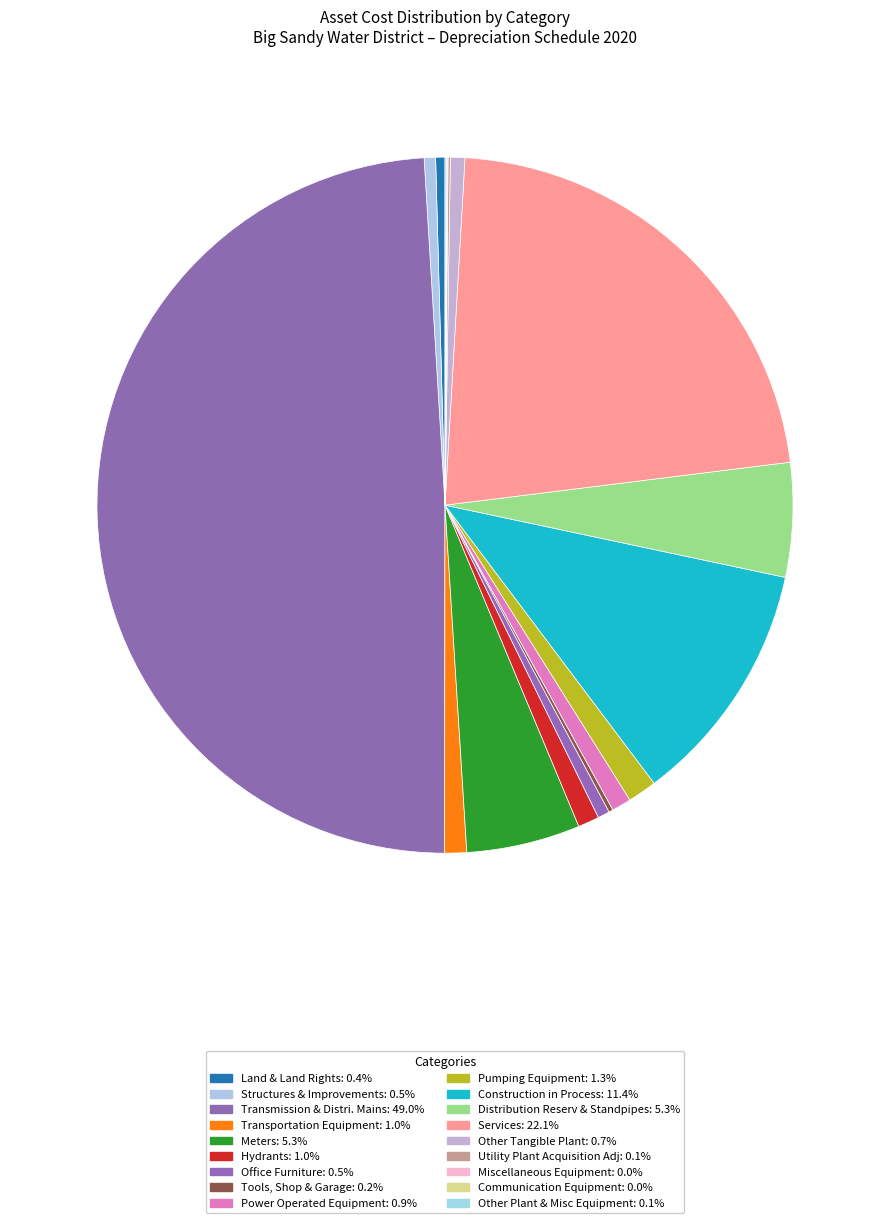

Approximately how many times larger is the value at Other Tangible Plant compared to Hydrants?

0.7